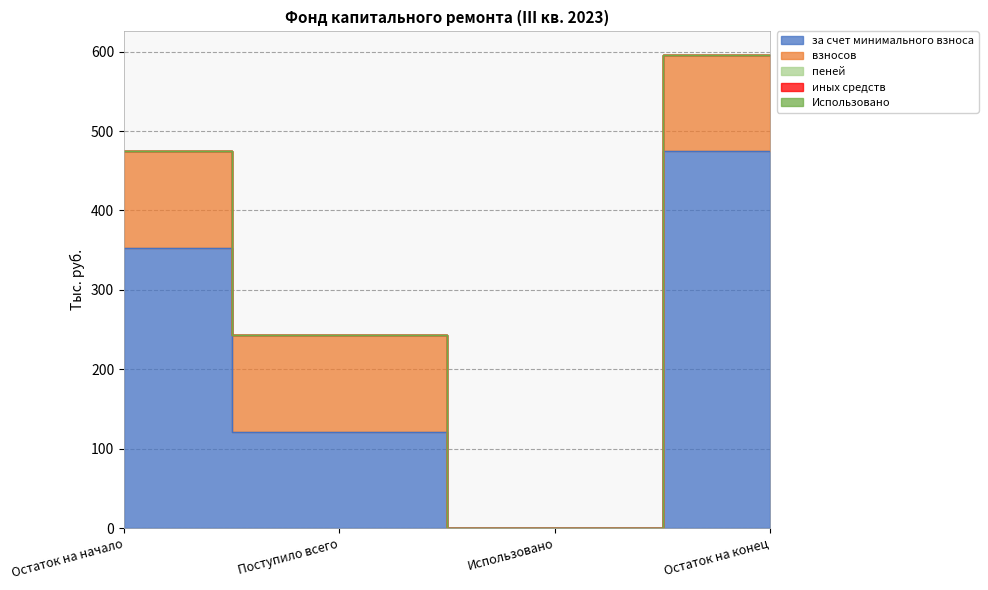

What position from the left is Использовано?

3